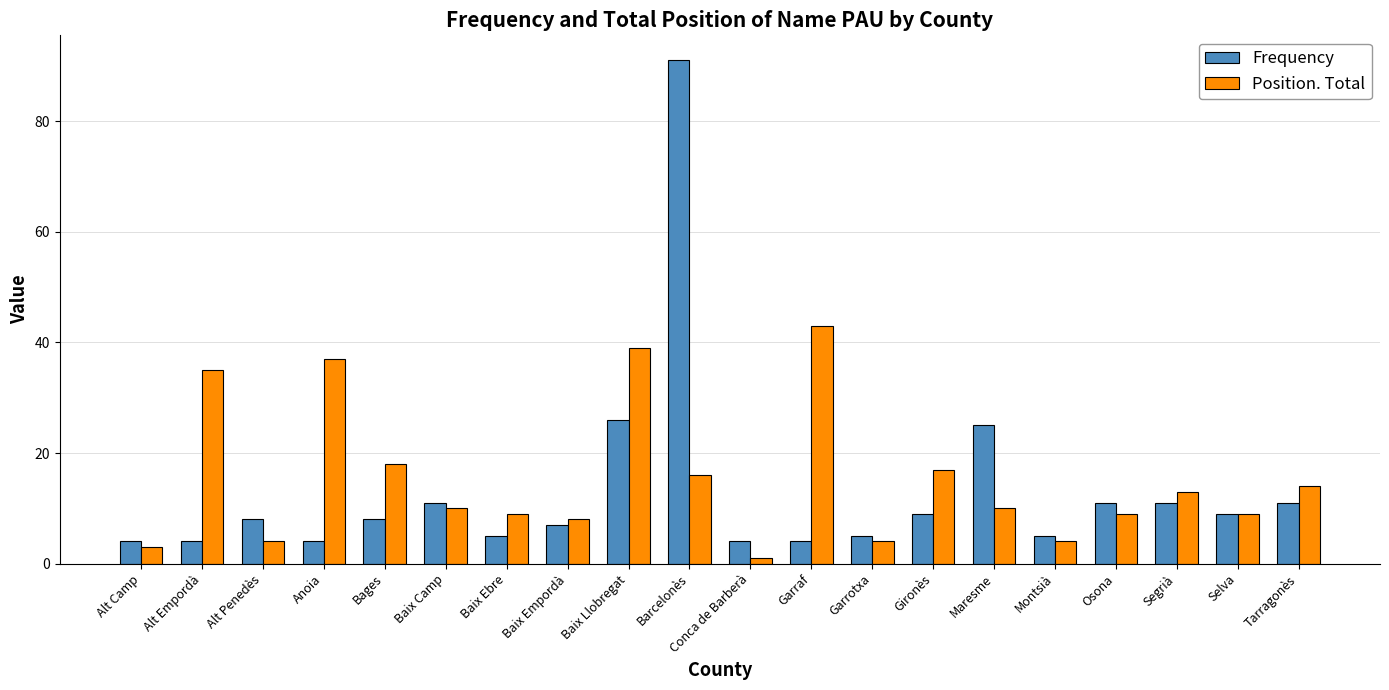

What is the total value across all series at Alt Penedès?

12